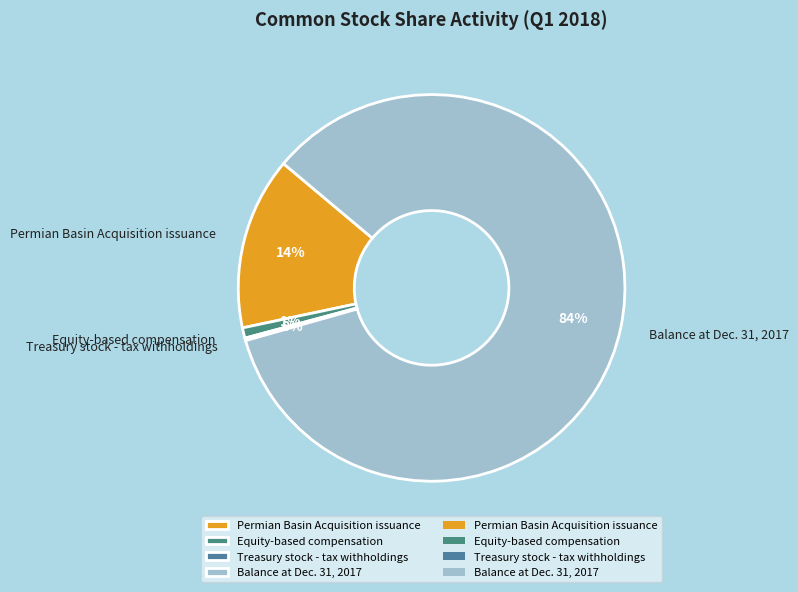

What is the majority slice?

Balance at Dec. 31, 2017